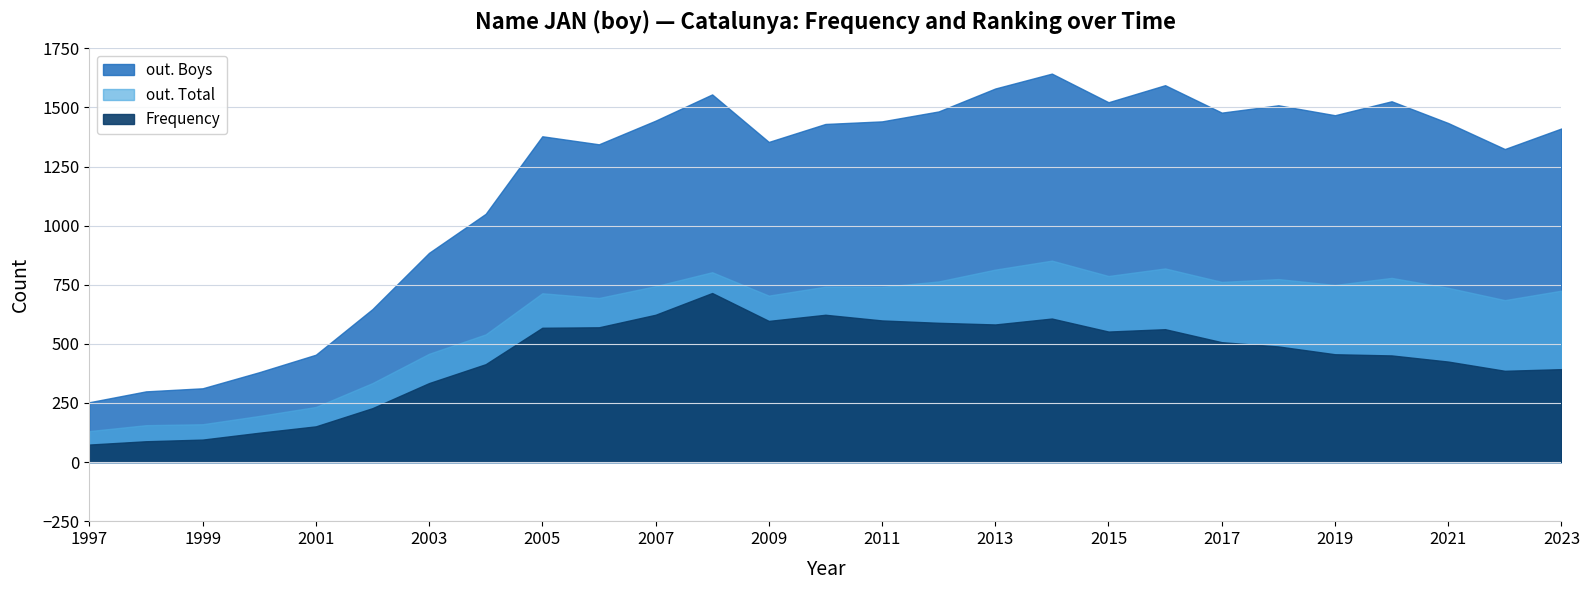

Between 2022 and 2019, which series saw the biggest shift?

out. Boys